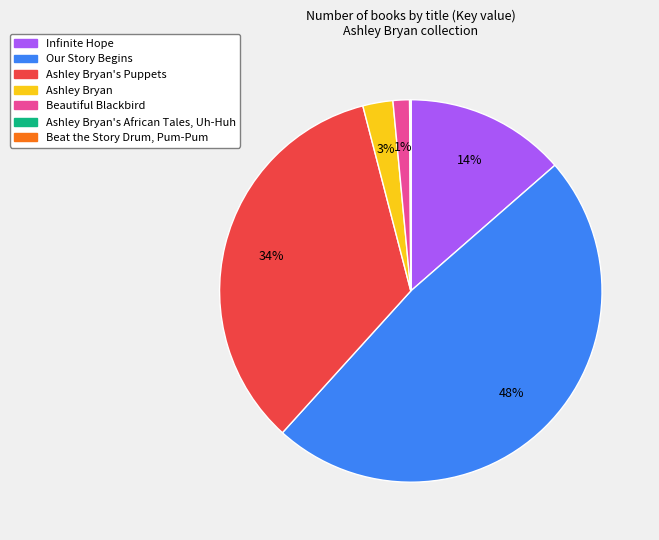

Do Infinite Hope and Ashley Bryan together represent more than half of the pie?

No